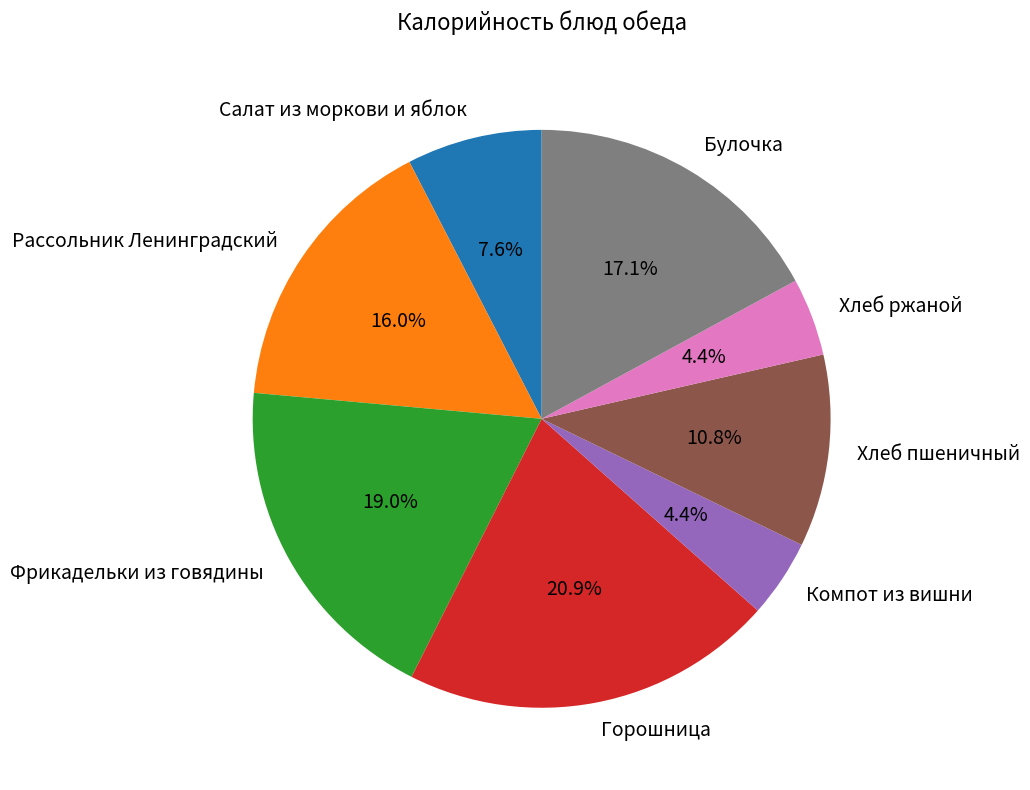

How much of the chart is everything except Компот из вишни?

95.6%